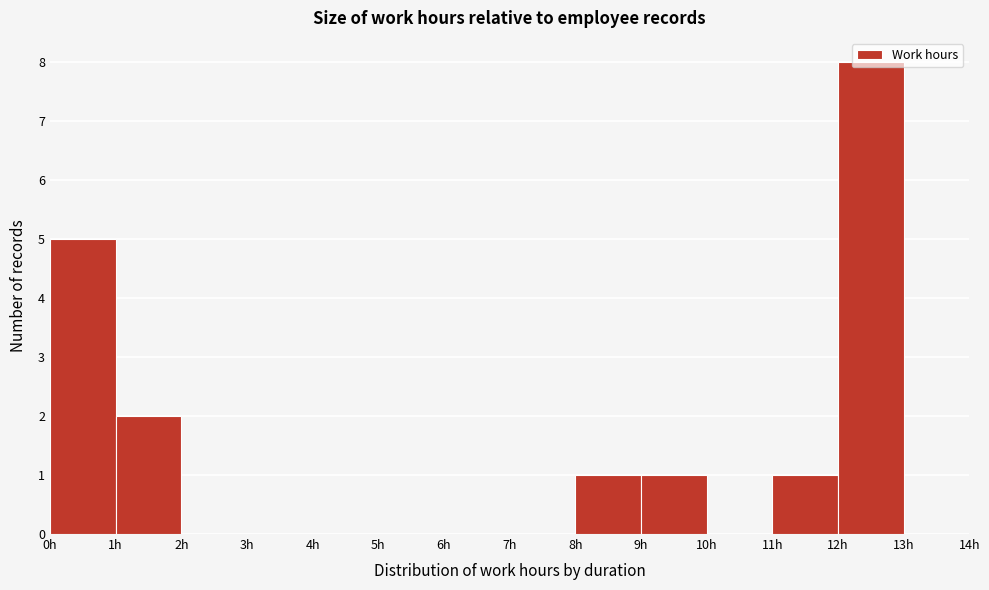

Over which range of the x-axis is the bar tallest?

12 to 13